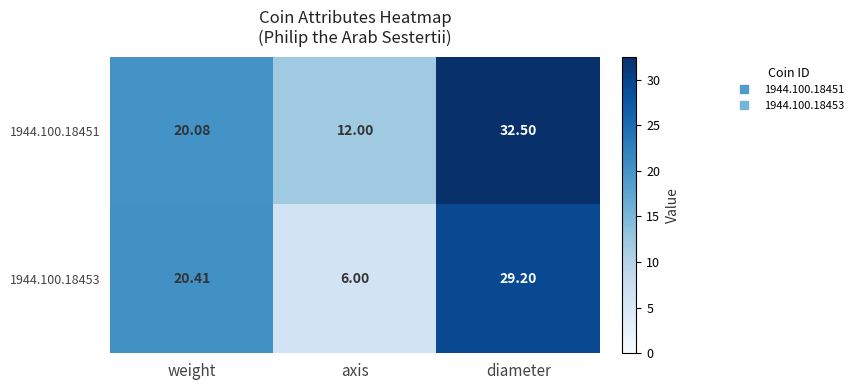

List the labels in order of 1944.100.18453 value, largest first.

diameter, weight, axis